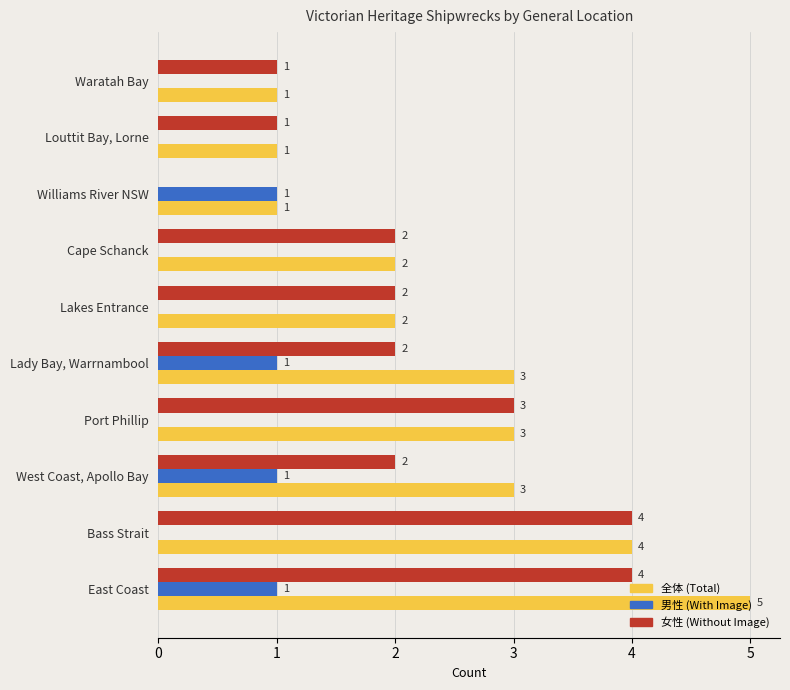

Is the value of 全体 (Total) at Bass Strait greater than the value of 女性 (Without Image) at Williams River NSW?

Yes